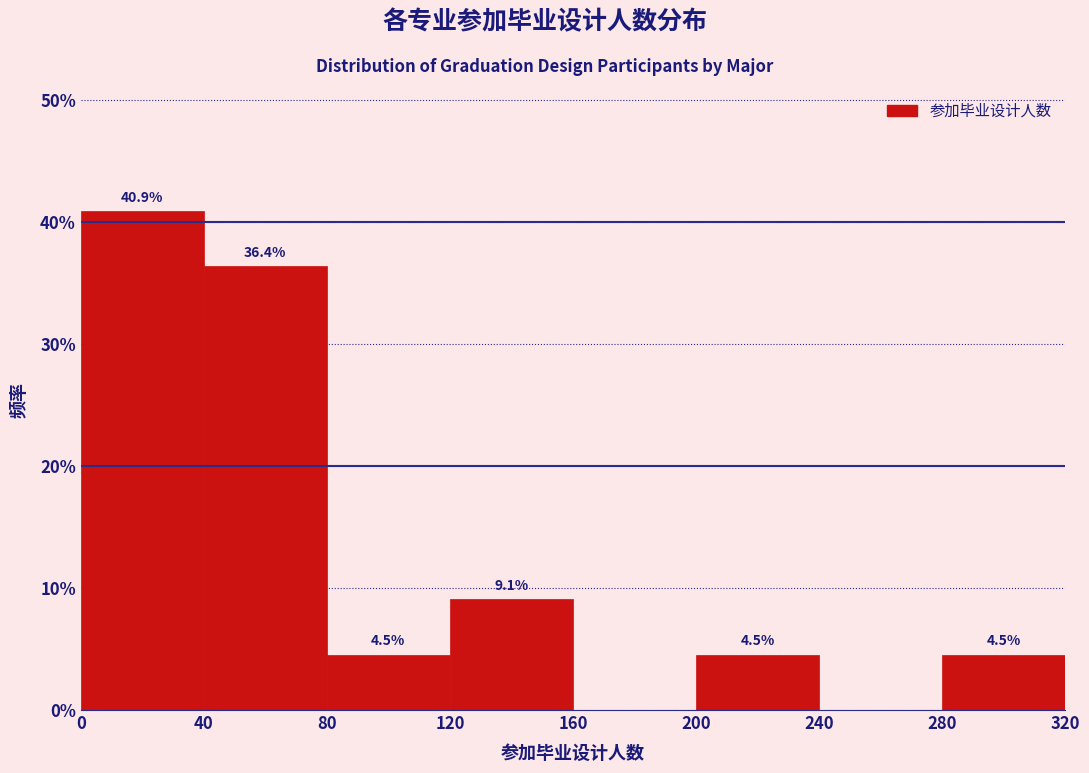

Which range on the x-axis has the tallest bar?

0 to 40